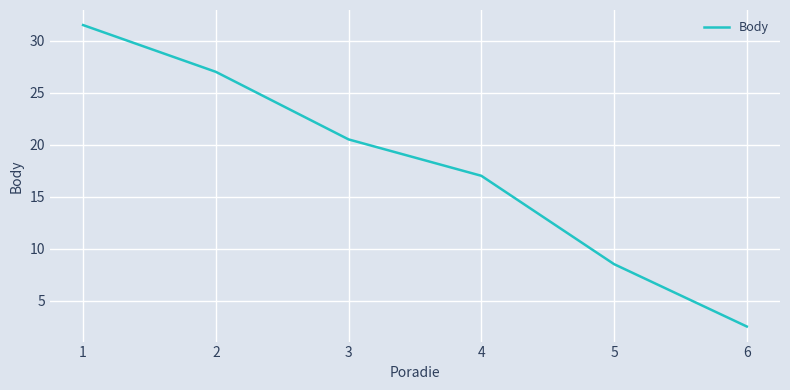

At which label is the value closest to 17?

4